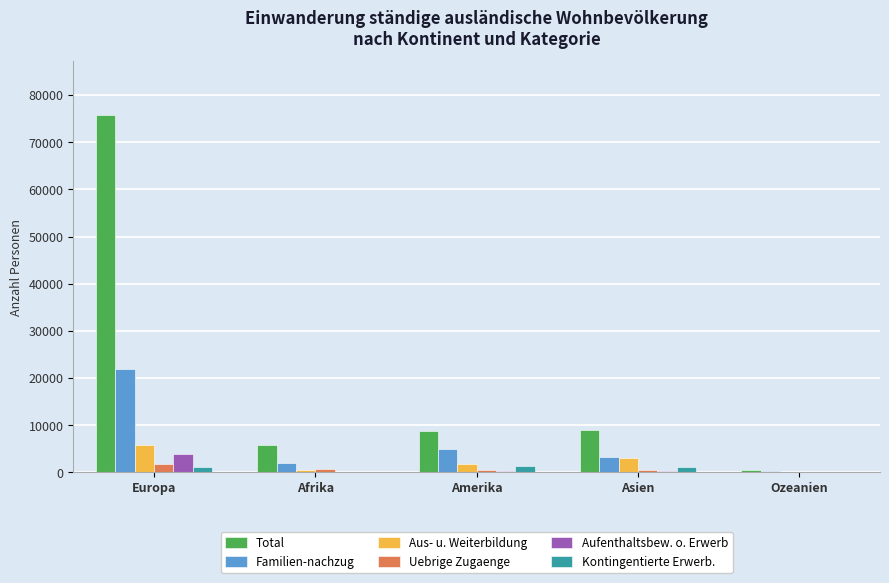

Which series has the largest total across all categories?

Total